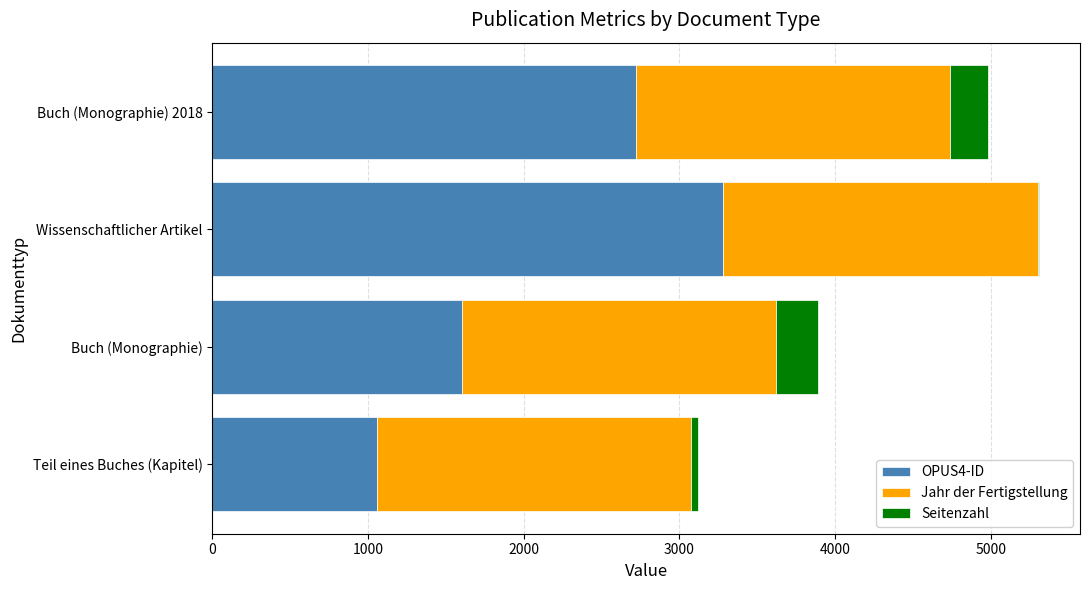

At which label does OPUS4-ID reach its peak?

Wissenschaftlicher Artikel